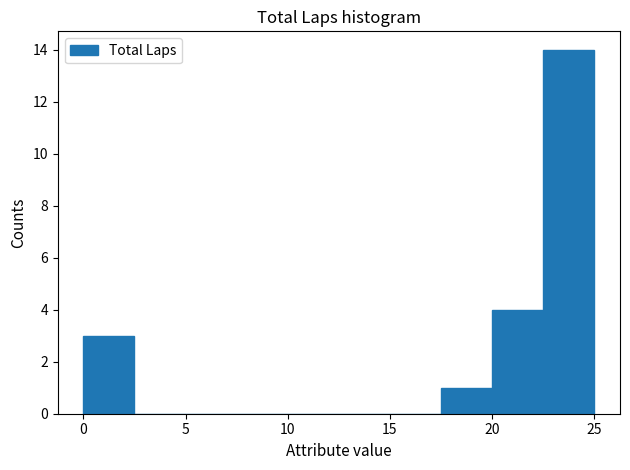

Which range on the x-axis has the tallest bar?

22.5 to 25.0